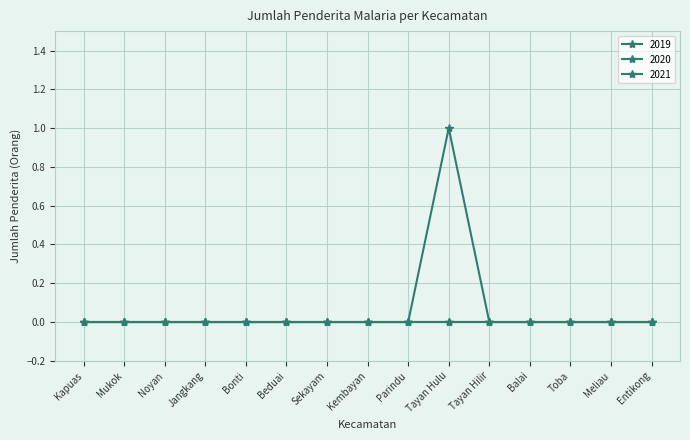

Is this an area chart (filled region under the line)?

No